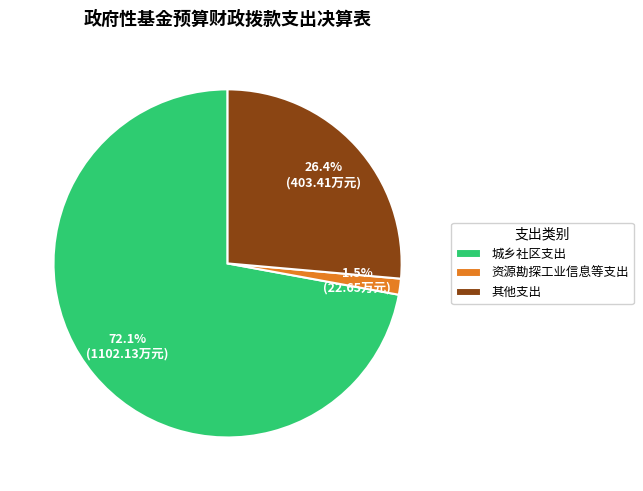

What percentage do 城乡社区支出 and 资源勘探工业信息等支出 together represent?

73.6%